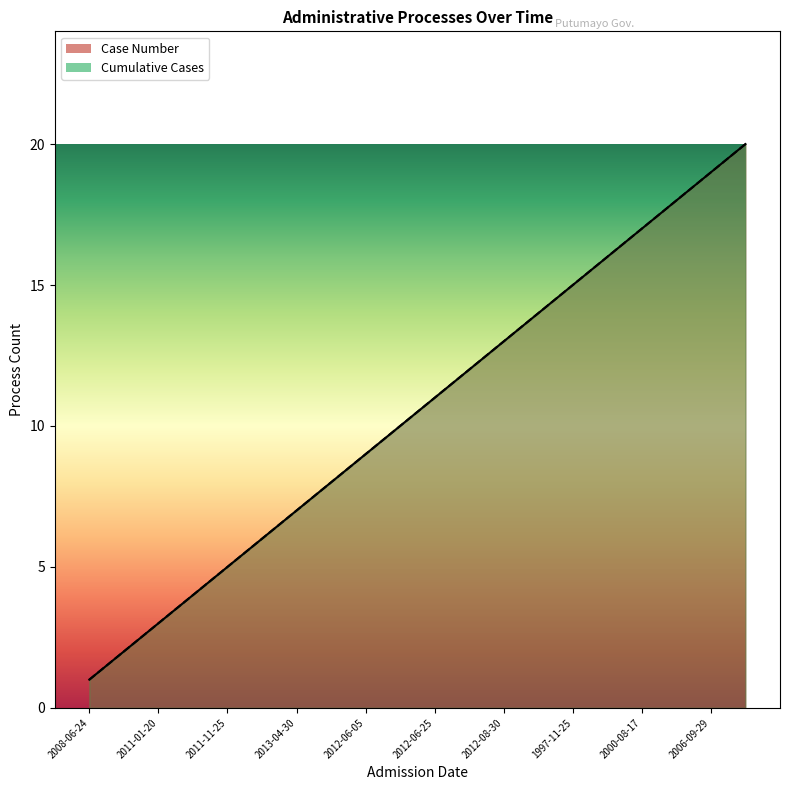

Which series changed the most between 2012-08-30 and 2006-09-29?

Case Number